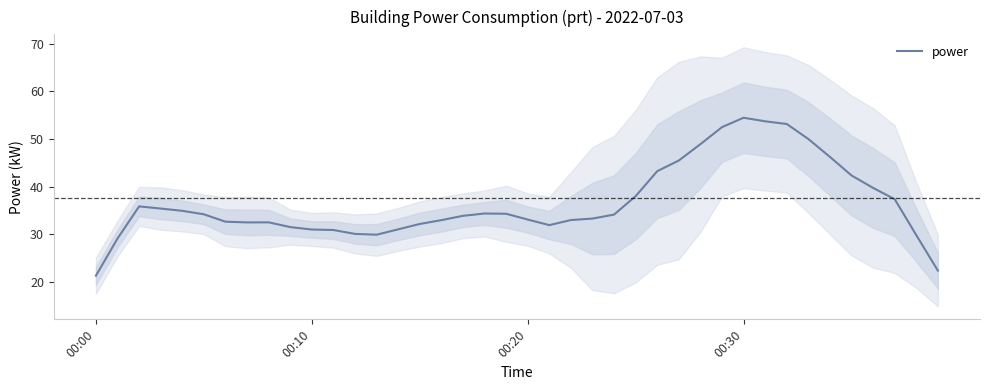

What is the maximum value for power?

54.5